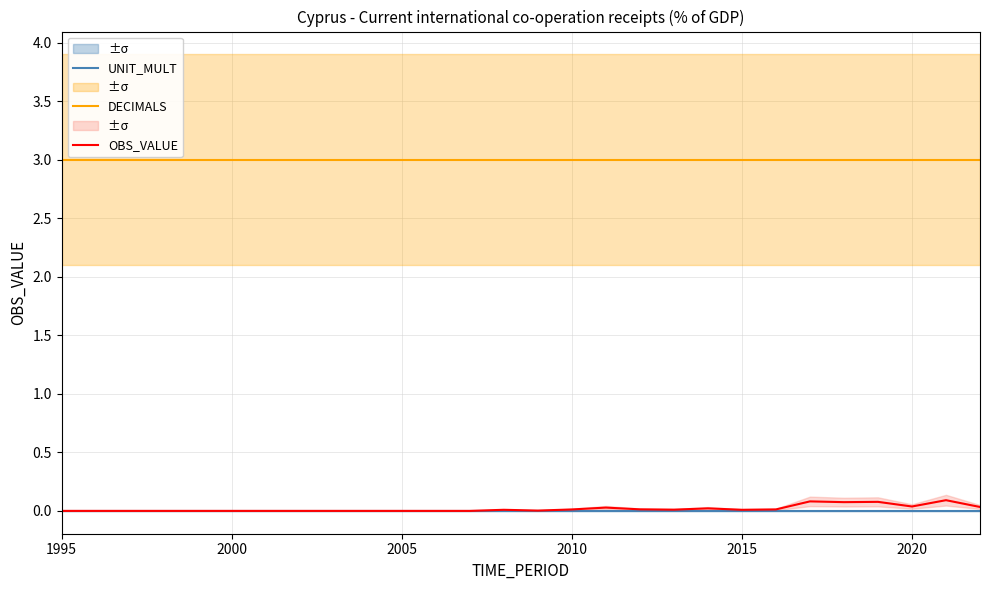

Count the number of categories in the chart.

28